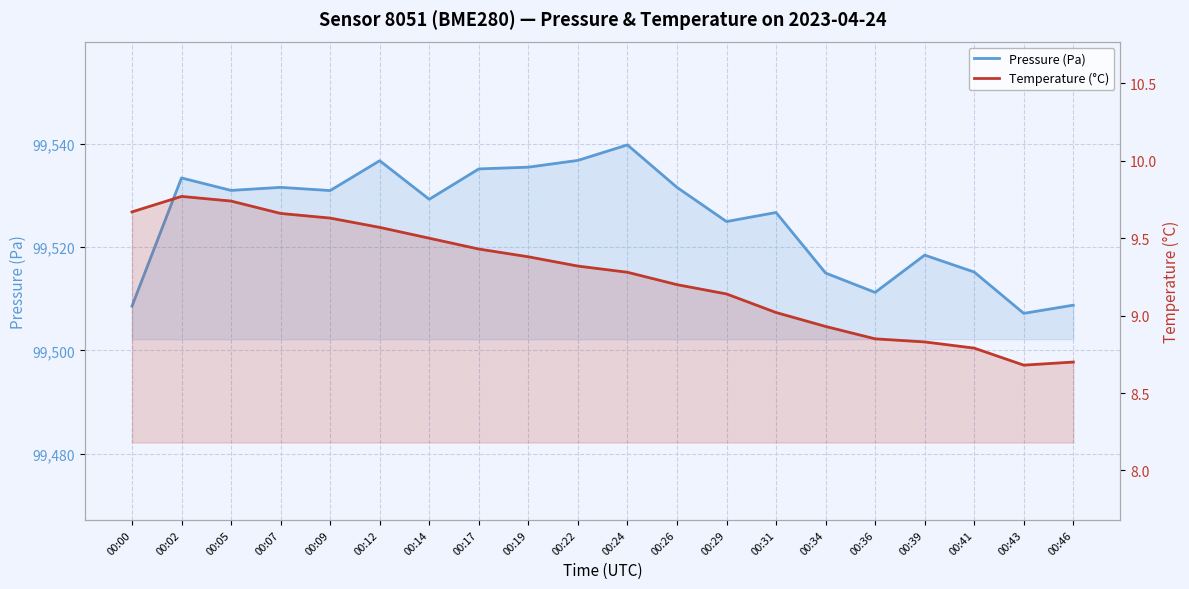

Which has a higher value, 00:36 or 00:24?

00:24